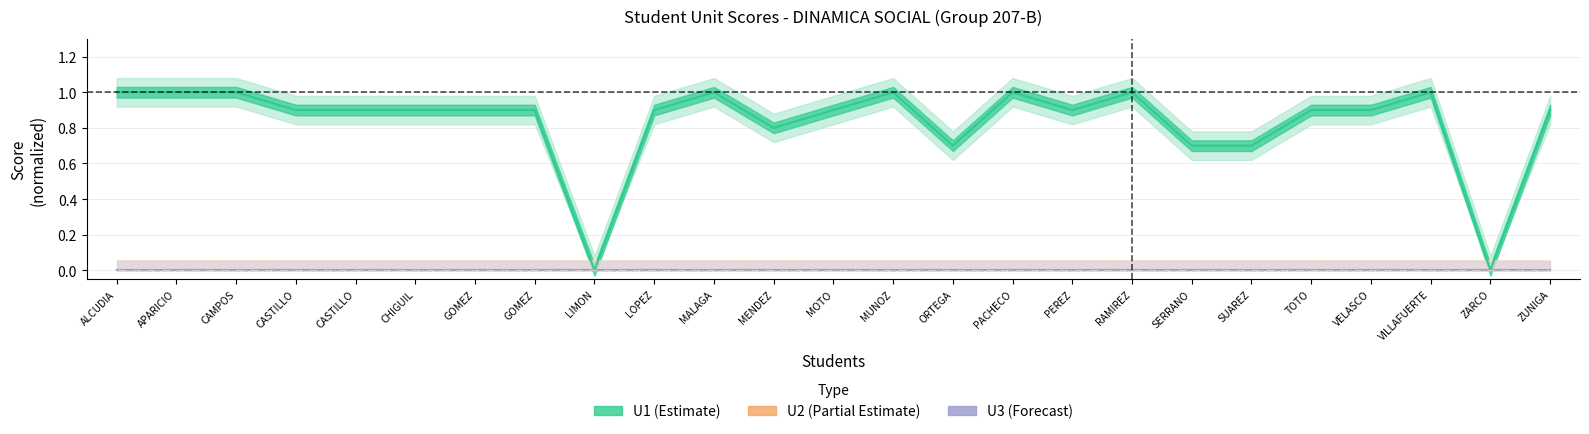

Is this an area chart (filled region under the line)?

No